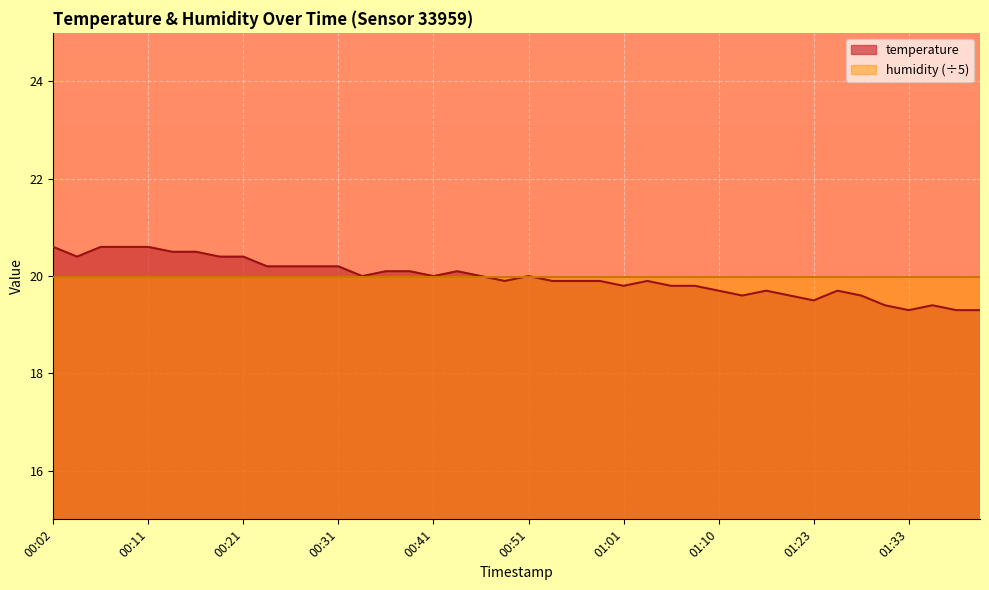

How many points are lower than both their immediate neighbors (excluding endpoints)?

8